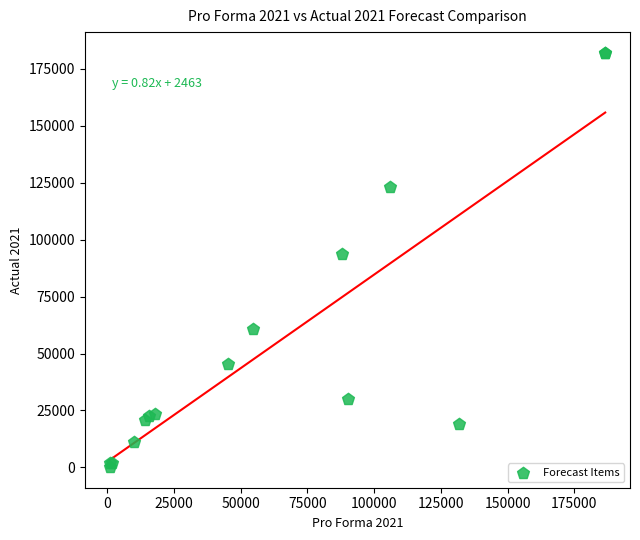

What Y value in the scatter plot is closest to 91100?

93775